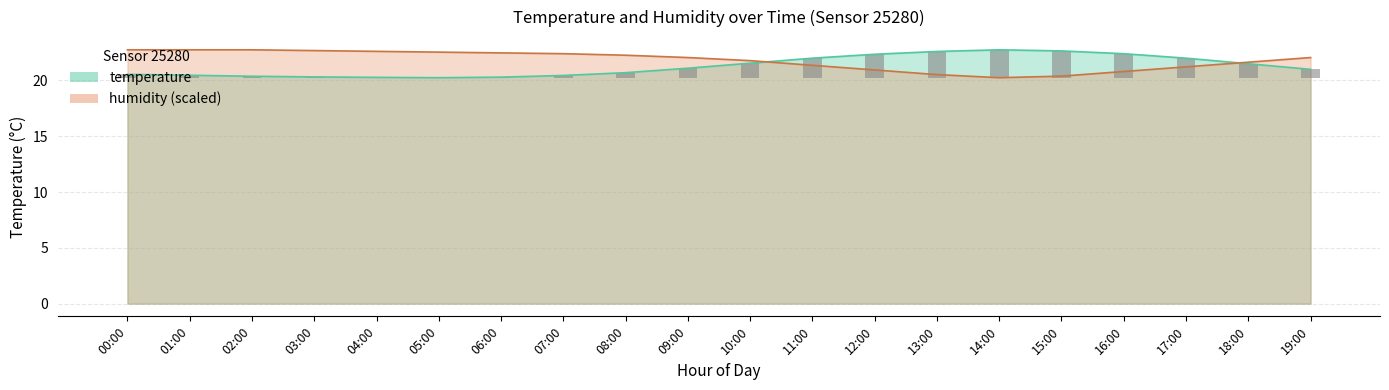

Reading left to right, list all the values displayed in this chart.

temperature: 00:00=20.6	01:00=20.5	02:00=20.4	03:00=20.3	04:00=20.3	05:00=20.2	06:00=20.3	07:00=20.4	08:00=20.7	09:00=21.1	10:00=21.6	11:00=22.0	12:00=22.4	13:00=22.6	14:00=22.8	15:00=22.6	16:00=22.4	17:00=22.0	18:00=21.5	19:00=21.0
humidity: 00:00=22.8	01:00=22.8	02:00=22.8	03:00=22.7	04:00=22.6	05:00=22.5	06:00=22.5	07:00=22.4	08:00=22.3	09:00=22.1	10:00=21.8	11:00=21.4	12:00=20.9	13:00=20.5	14:00=20.2	15:00=20.4	16:00=20.8	17:00=21.2	18:00=21.6	19:00=22.1